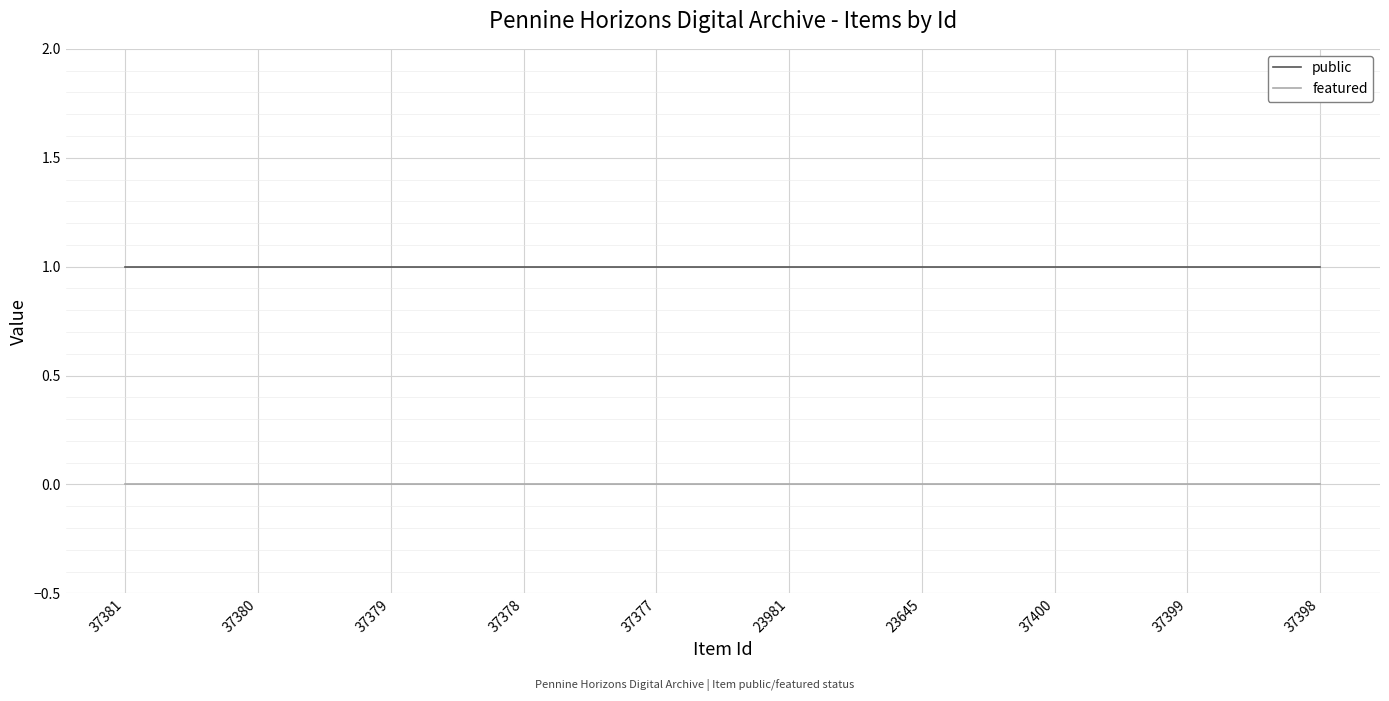

Is it true that public equals 1 at 37399?

True